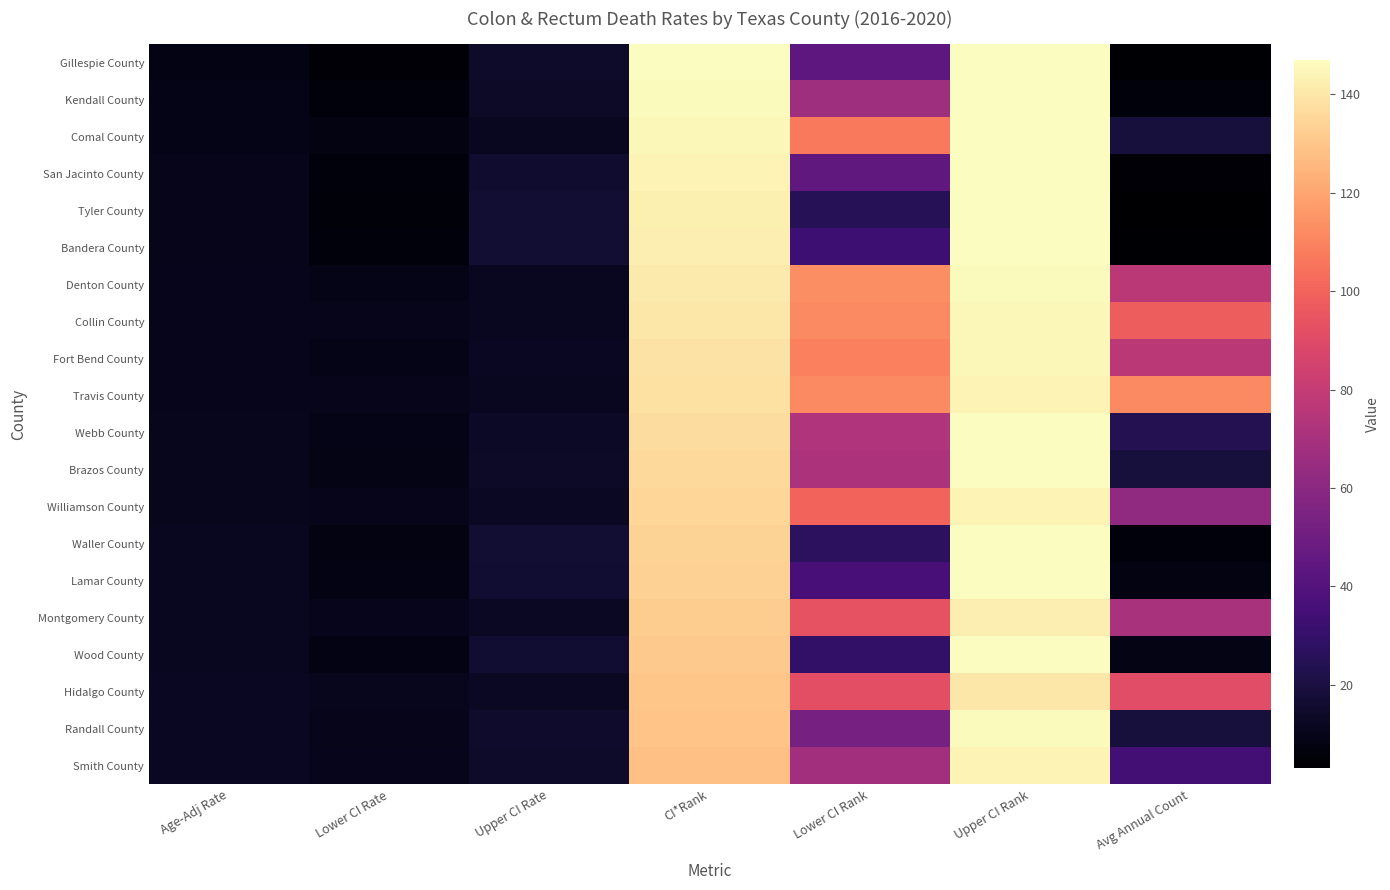

How many categories are shown in the chart?

7